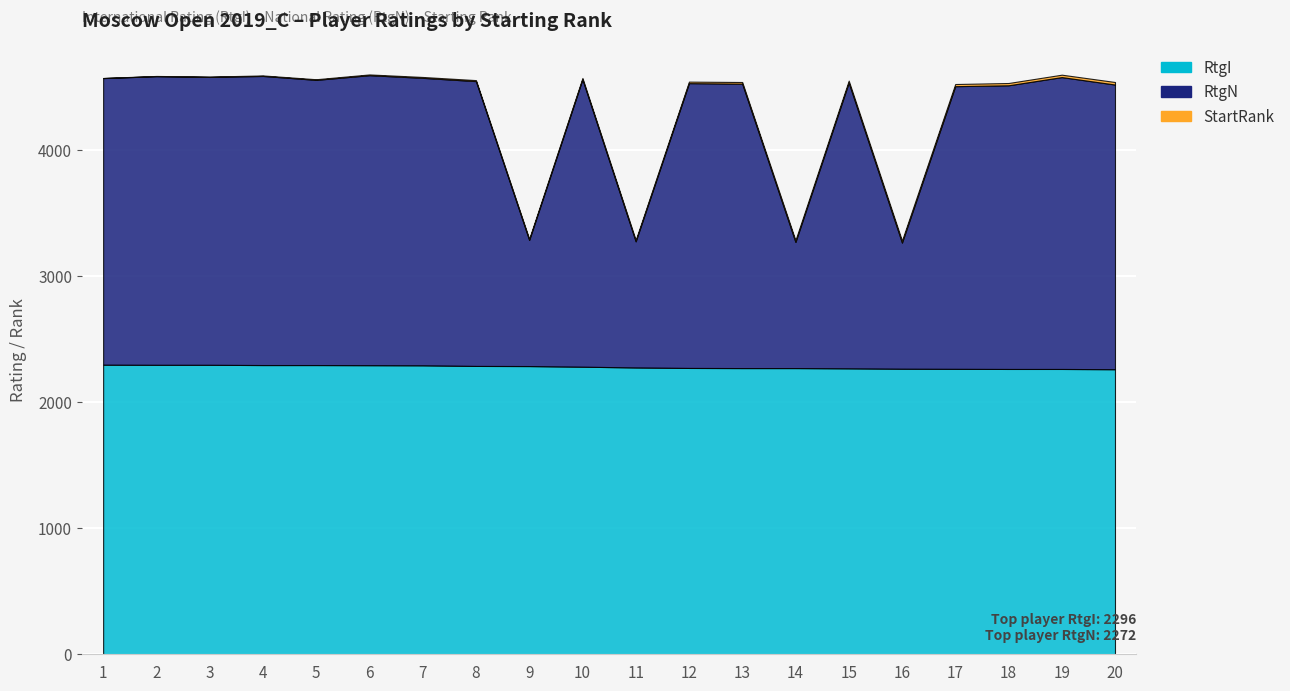

What is the maximum value for StartRank?

20